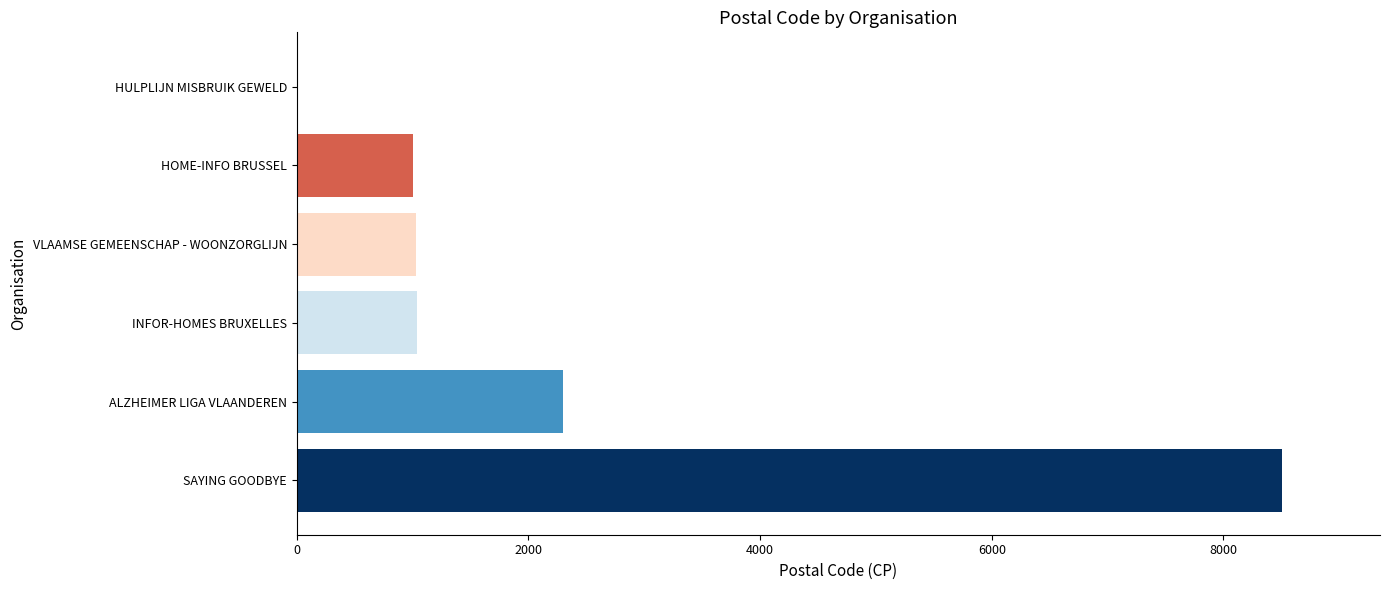

What value does the data have at VLAAMSE GEMEENSCHAP - WOONZORGLIJN, to the nearest 100?

1000